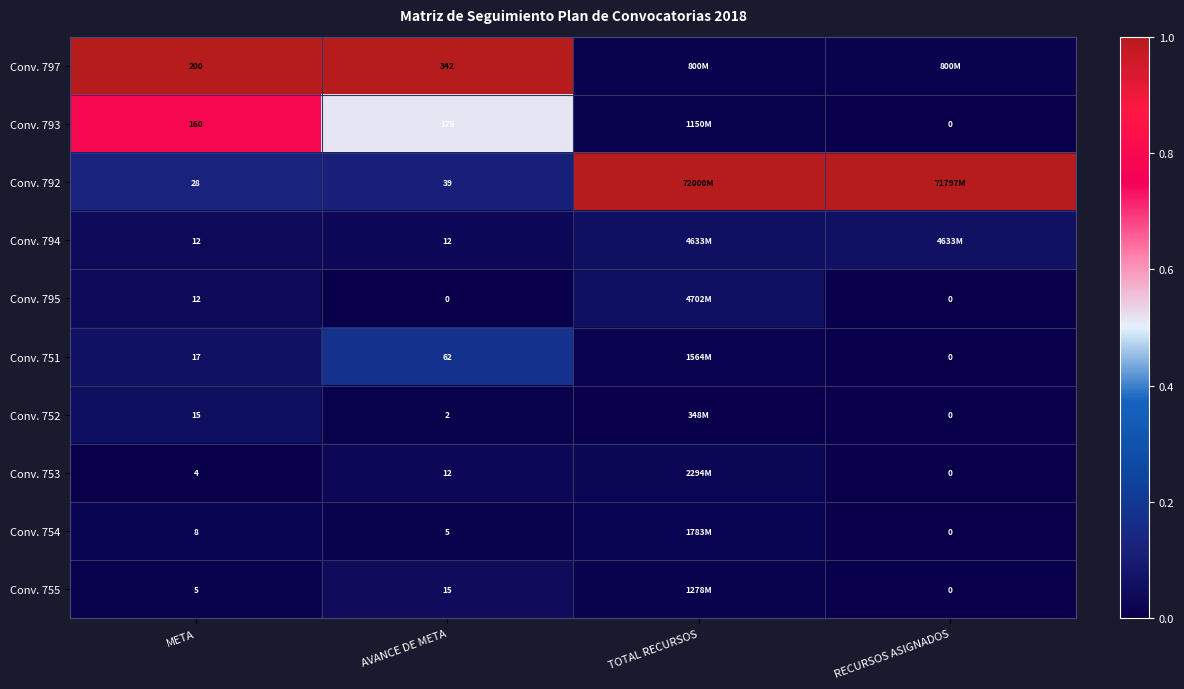

At META, list the series in order from largest to smallest.

Conv. 797, Conv. 793, Conv. 792, Conv. 751, Conv. 752, Conv. 794, Conv. 795, Conv. 754, Conv. 755, Conv. 753